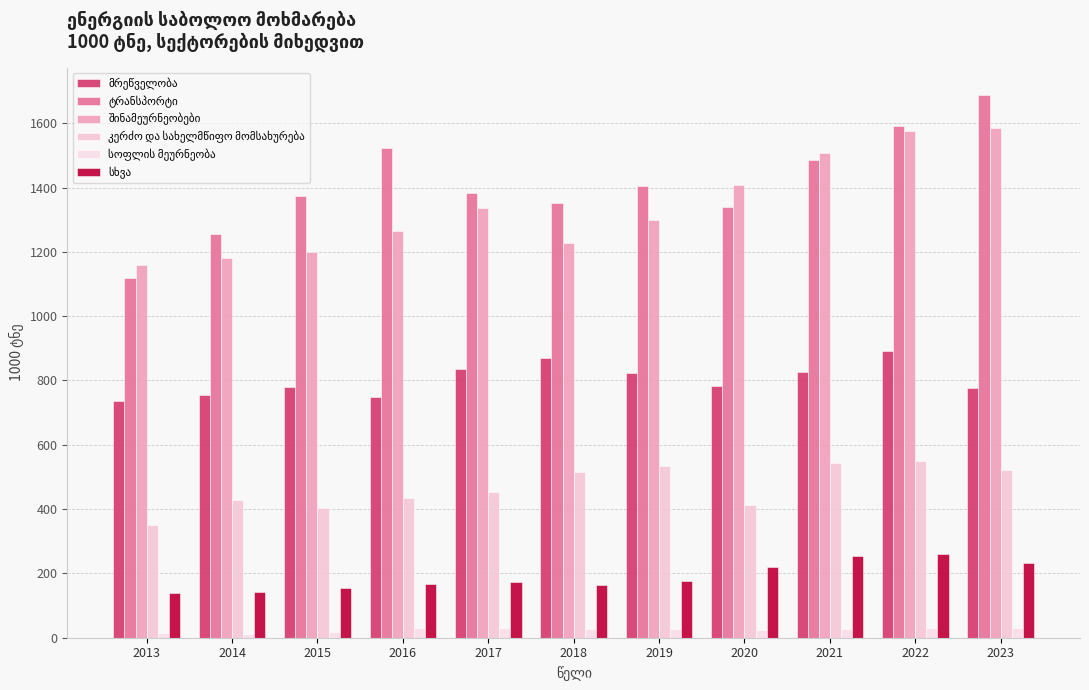

What is the lowest value of the ტრანსპორტი series?

1117.3